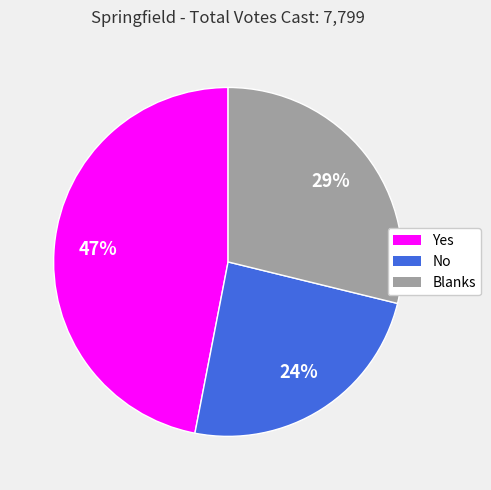

How many slices are in this pie chart?

3